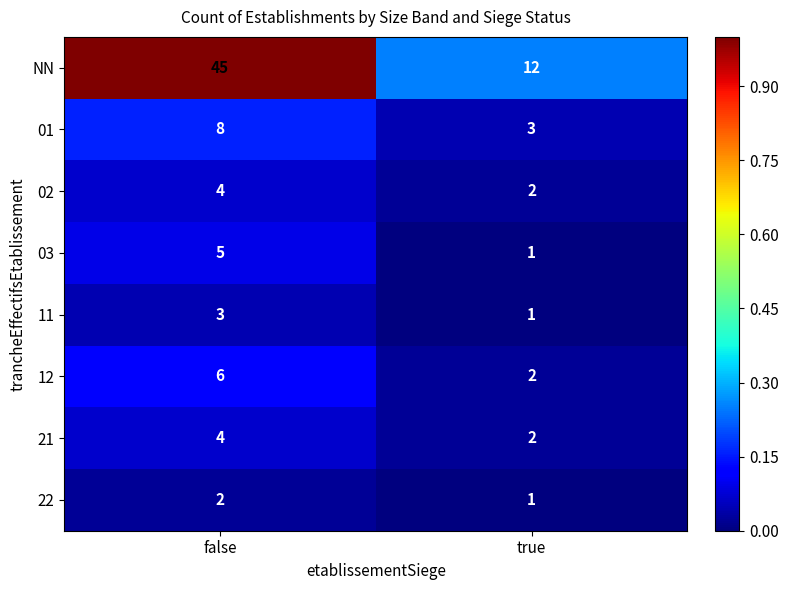

Reading right to left, transcribe all the data shown in this chart.

NN: 12	45
01: 3	8
02: 2	4
03: 1	5
11: 1	3
12: 2	6
21: 2	4
22: 1	2